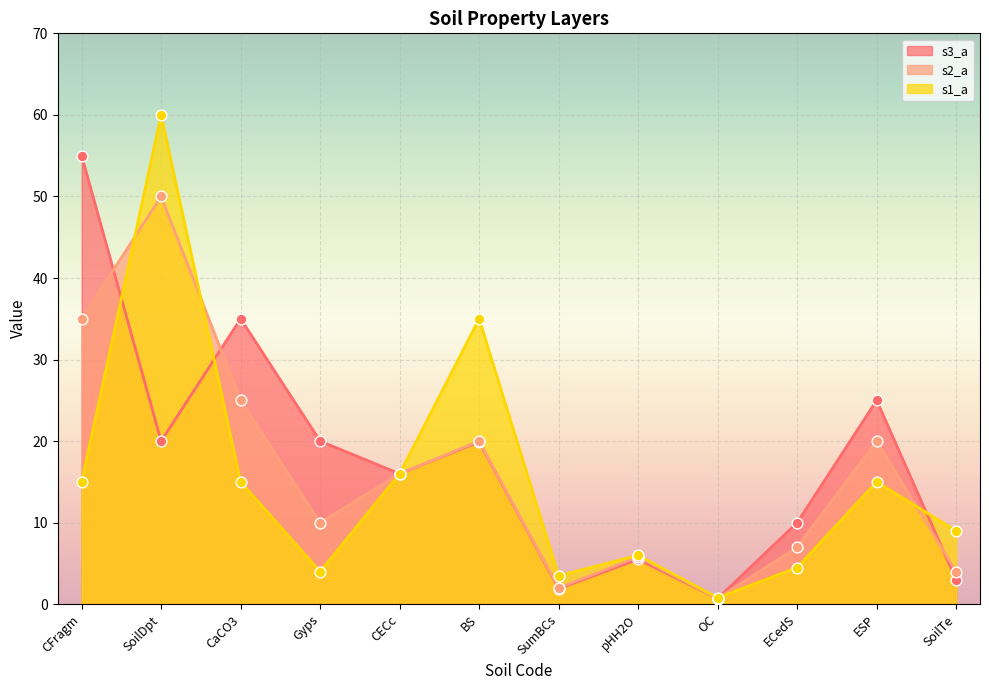

Which series has the largest total across all categories?

s3_a